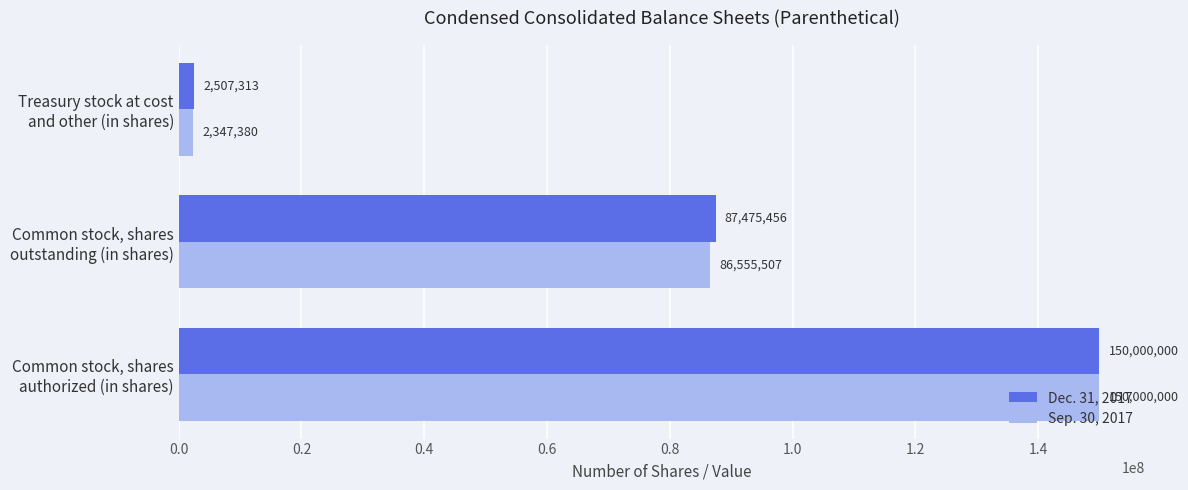

What is the maximum value shown in the chart?

150000000